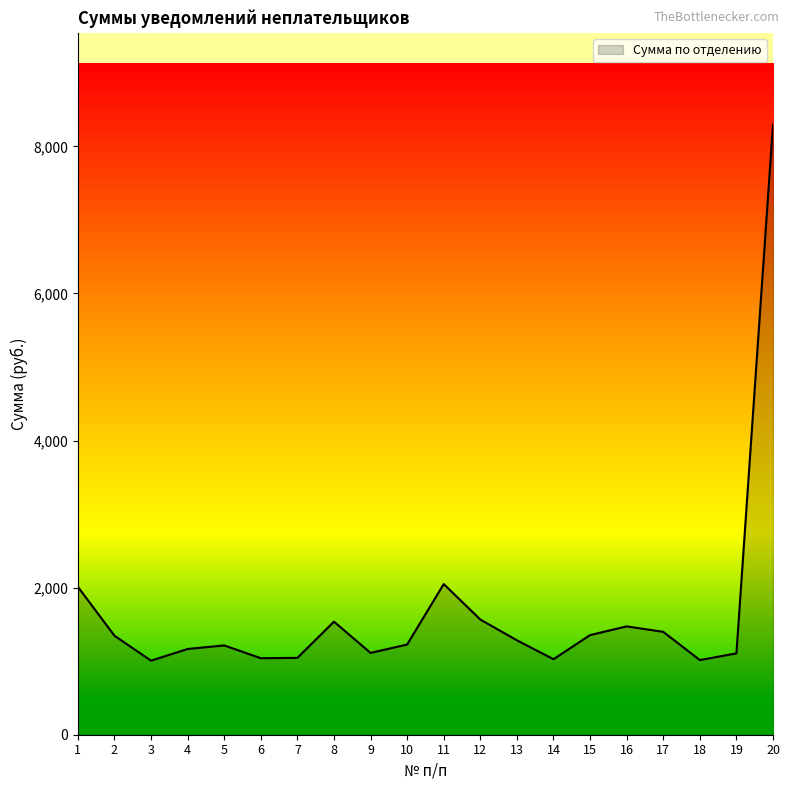

Is it true that the value at 15 is 1948.3?

False